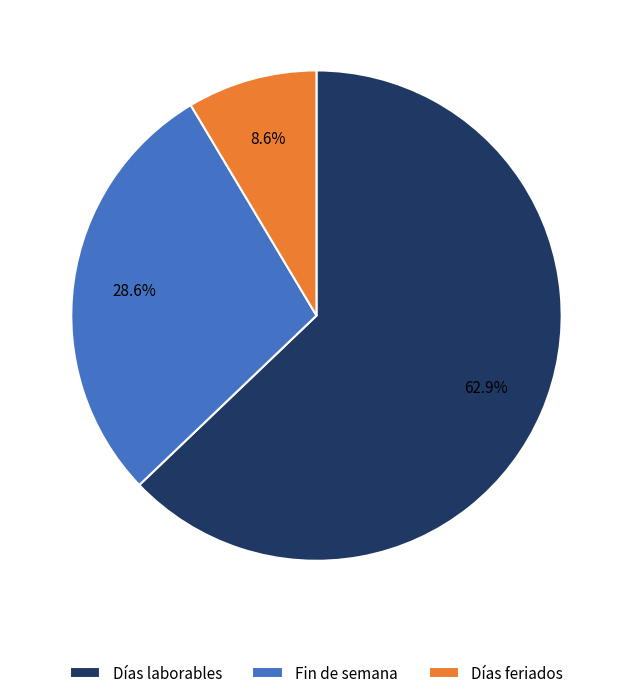

How many slices are in this pie chart?

3